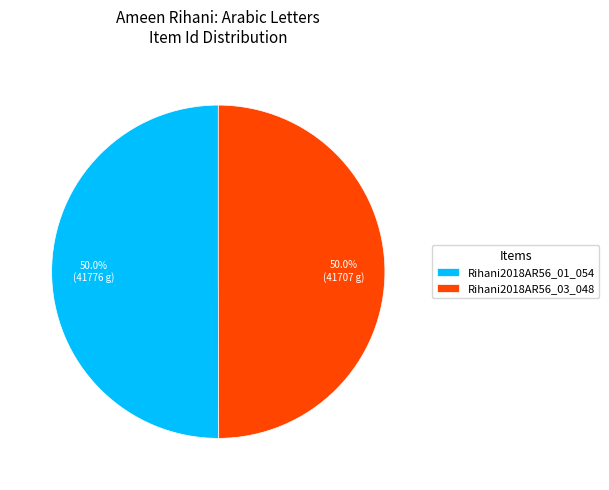

What is the ratio of the value at Rihani2018AR56_01_054 to the value at Rihani2018AR56_03_048?

1.0